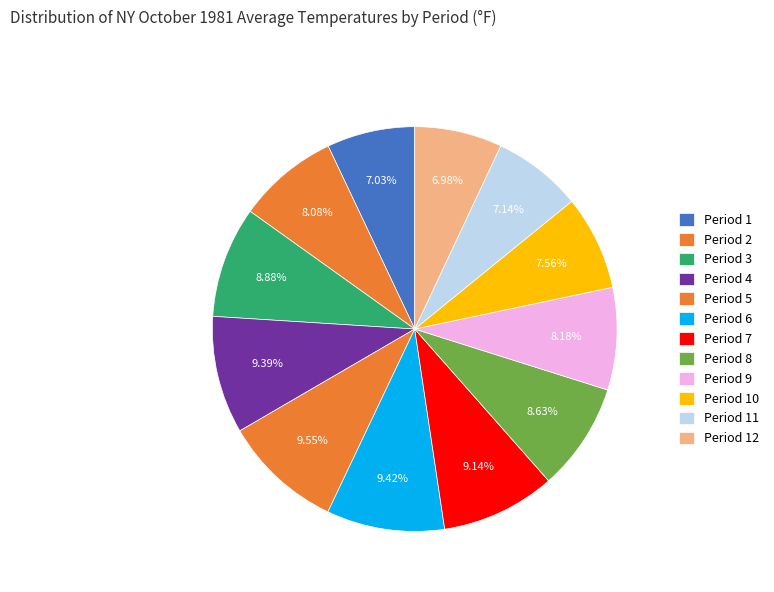

Count the number of slices in the pie.

12